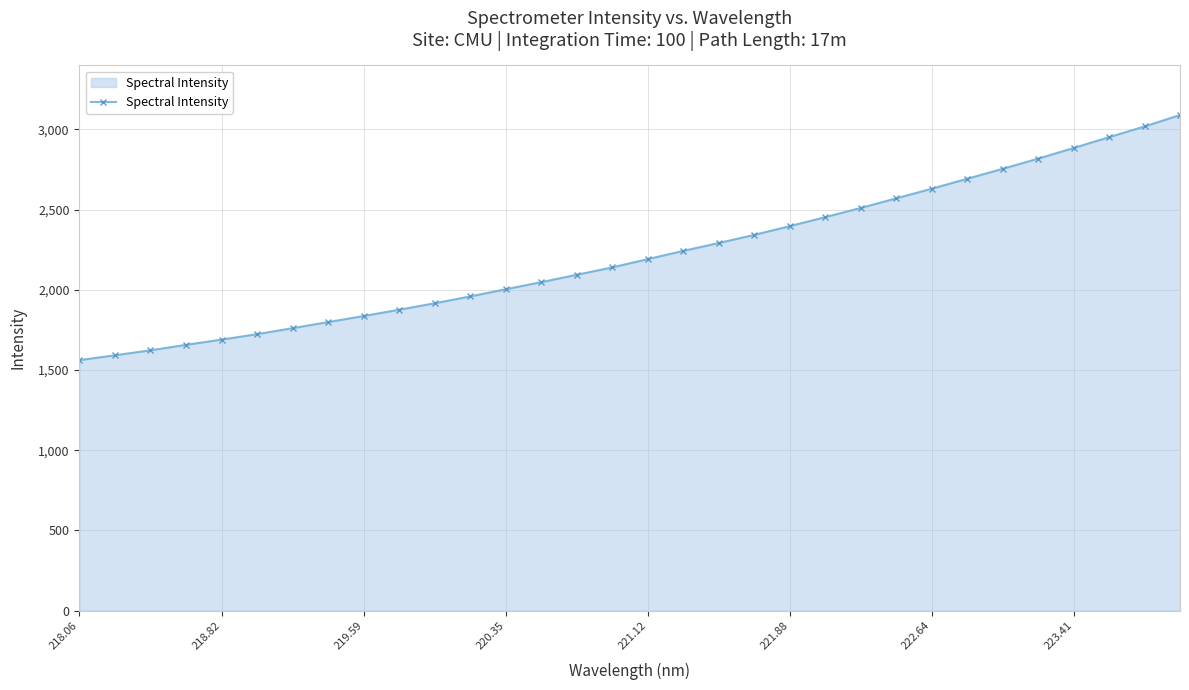

Reading left to right, extract all data points from this chart.

1561.3	1591.6	1622.7	1656.9	1689.3	1723.5	1760.8	1798.9	1836.5	1875.8	1916.2	1958.8	2003.5	2047.7	2093.7	2139.7	2191.5	2242.6	2291.9	2342.5	2396.9	2453.2	2510.5	2570.4	2630.3	2692.3	2754.3	2818.0	2884.2	2951.7	3018.4	3089.9